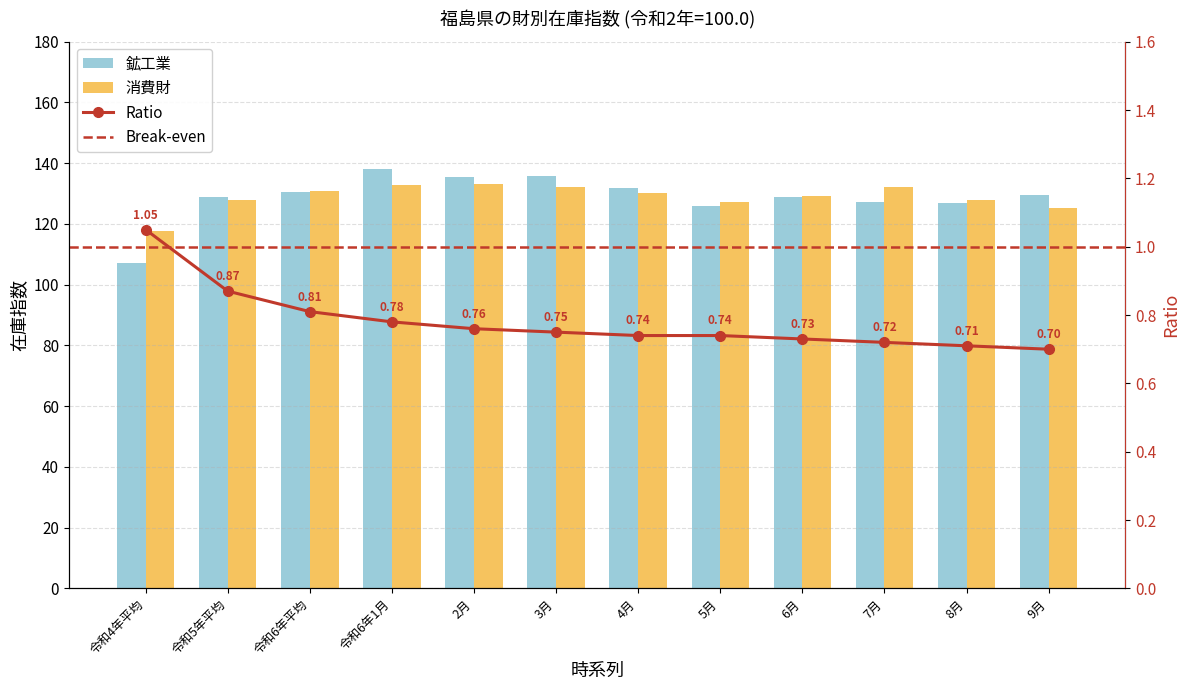

Between 令和4年平均 and 2月, which series saw the biggest shift?

鉱工業